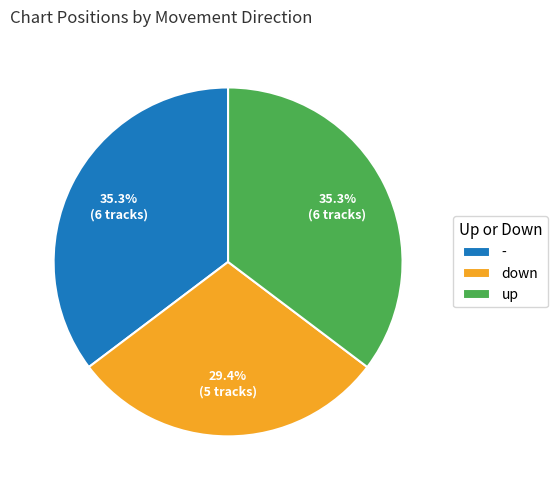

To the nearest percent, what percentage of the pie is -?

35%